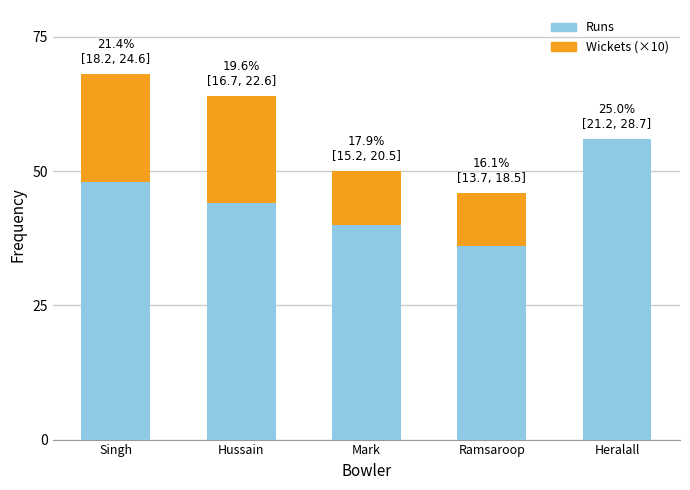

Is it true that Runs equals 56 at Heralall?

True